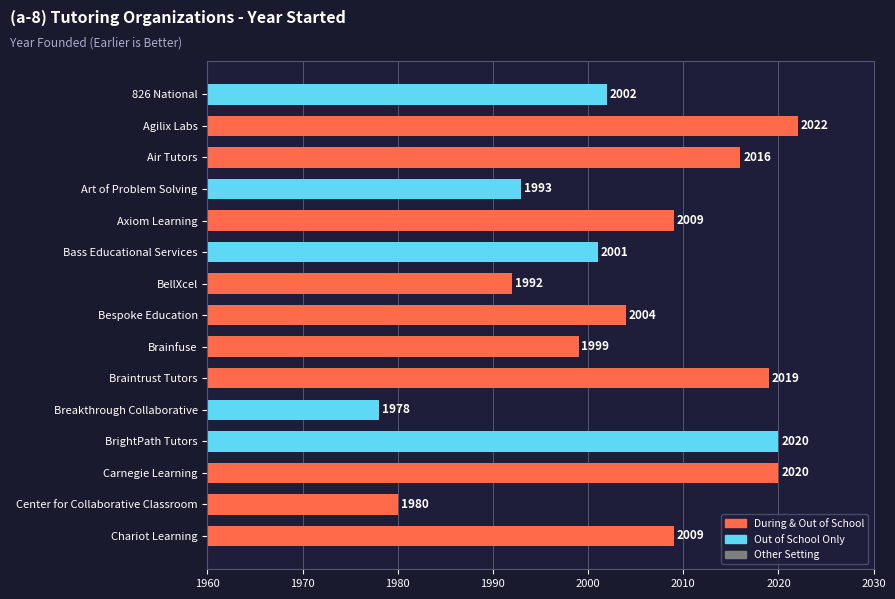

What is the greatest value displayed?

2022